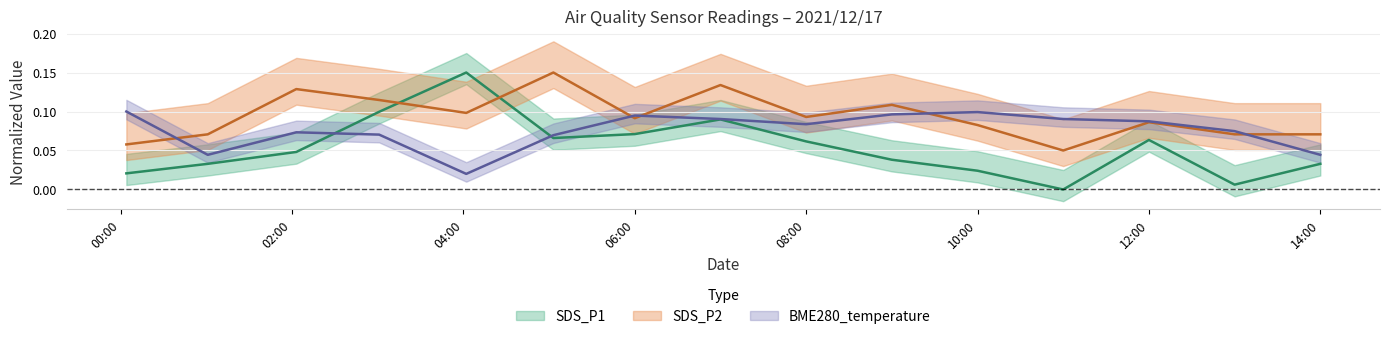

Count the SDS_P2 values in the range 0 to 1.

15